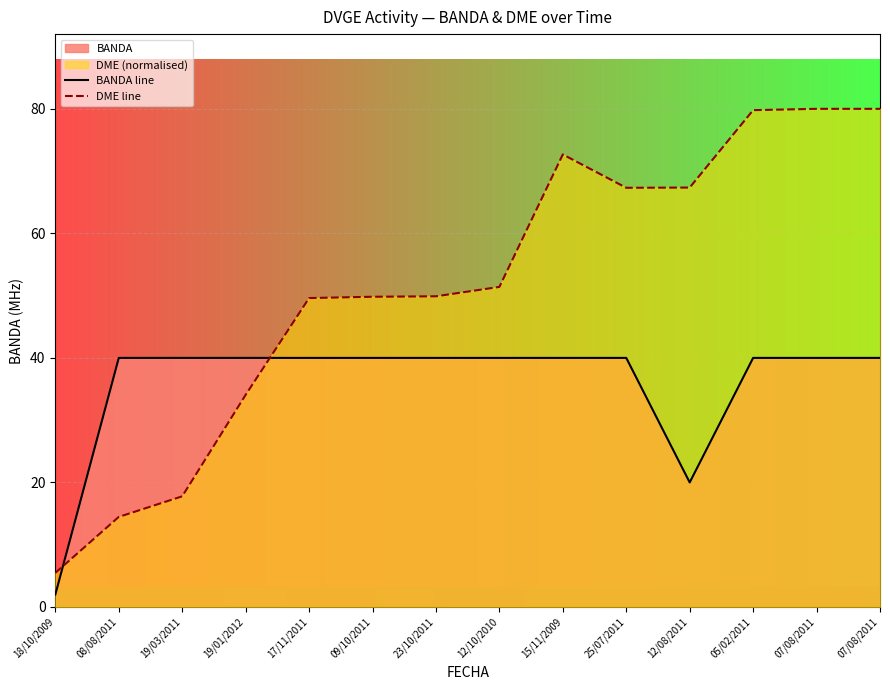

Rank the series by their maximum value, from highest to lowest.

DME line, BANDA line